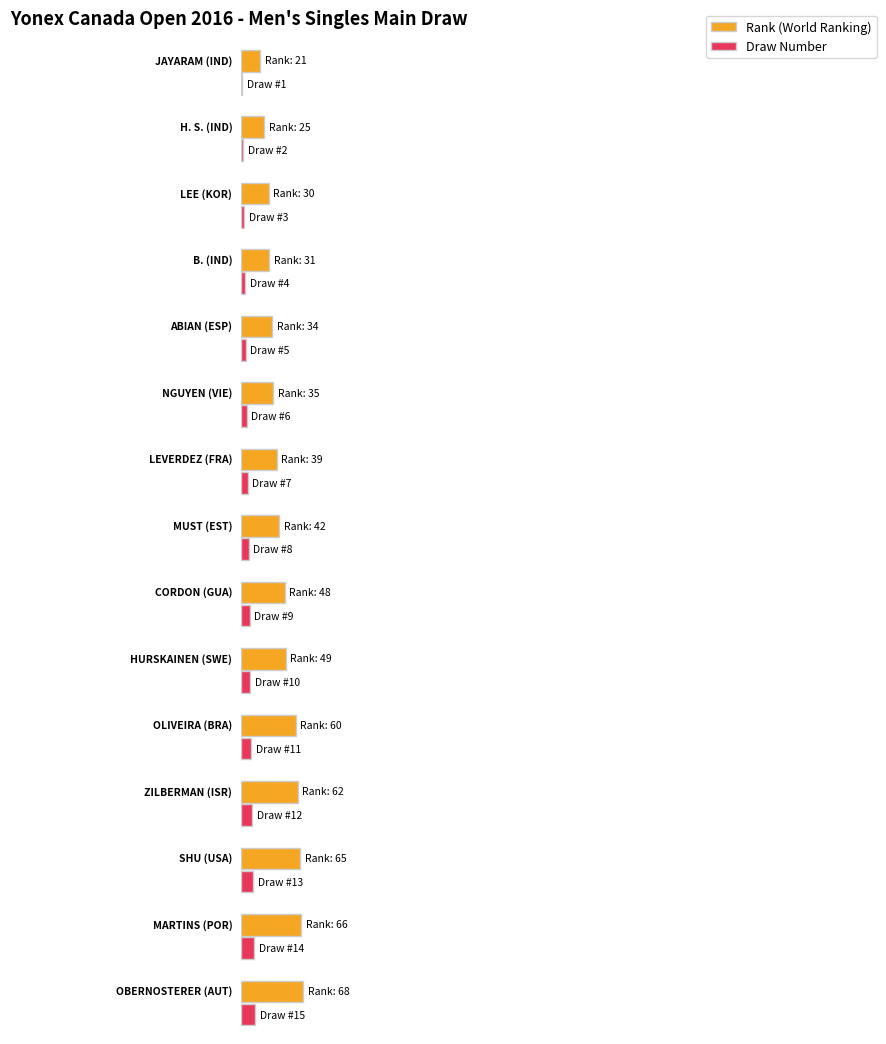

Between NGUYEN and MARTINS, which series saw the biggest shift?

Rank